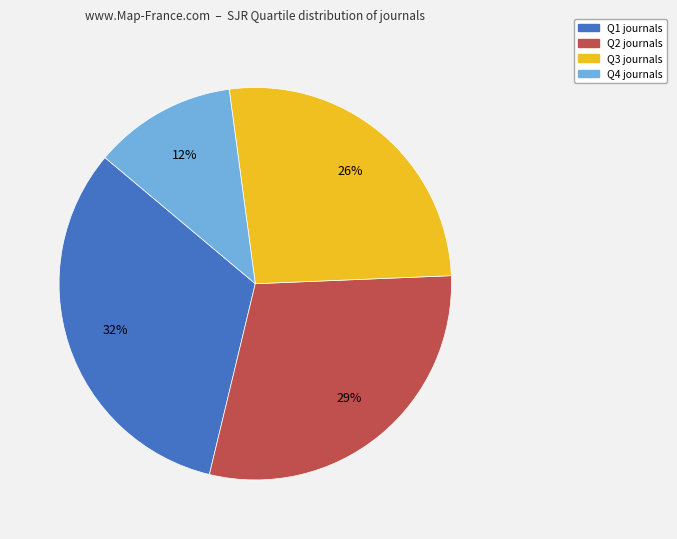

What percentage is the Q4 slice, to the nearest percent?

12%